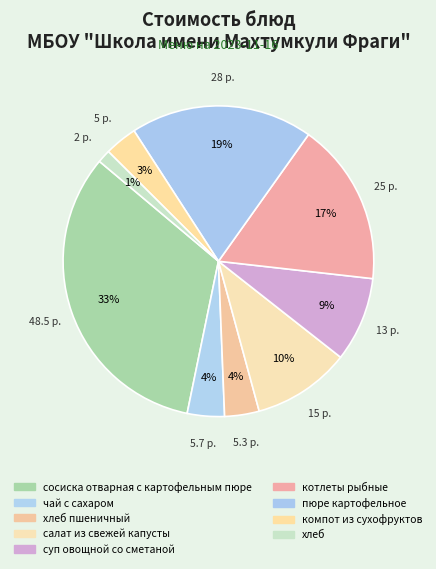

How many segments does this pie chart have?

9